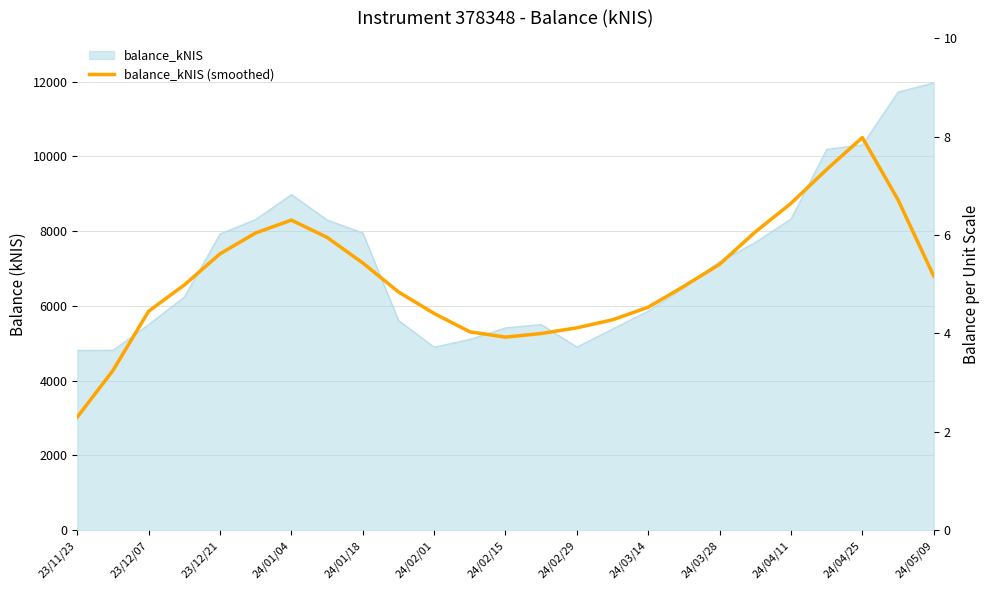

What is the sum of all values?

169398.0